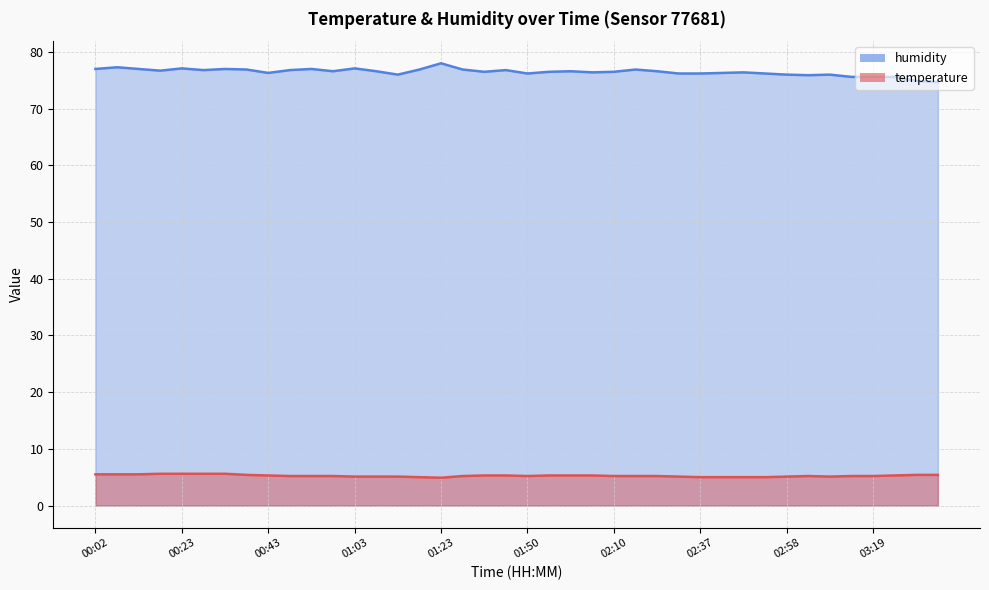

What is the average value of the humidity series?

76.5